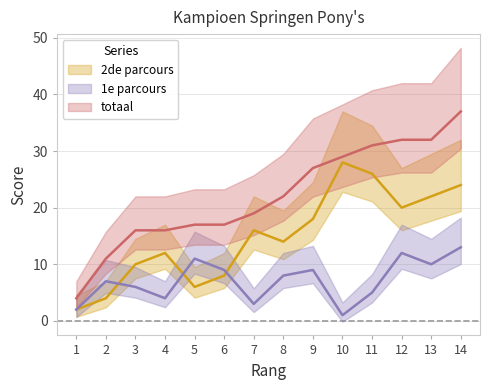

List the series in order of their overall mean, highest first.

totaal, 2de parcours, 1e parcours